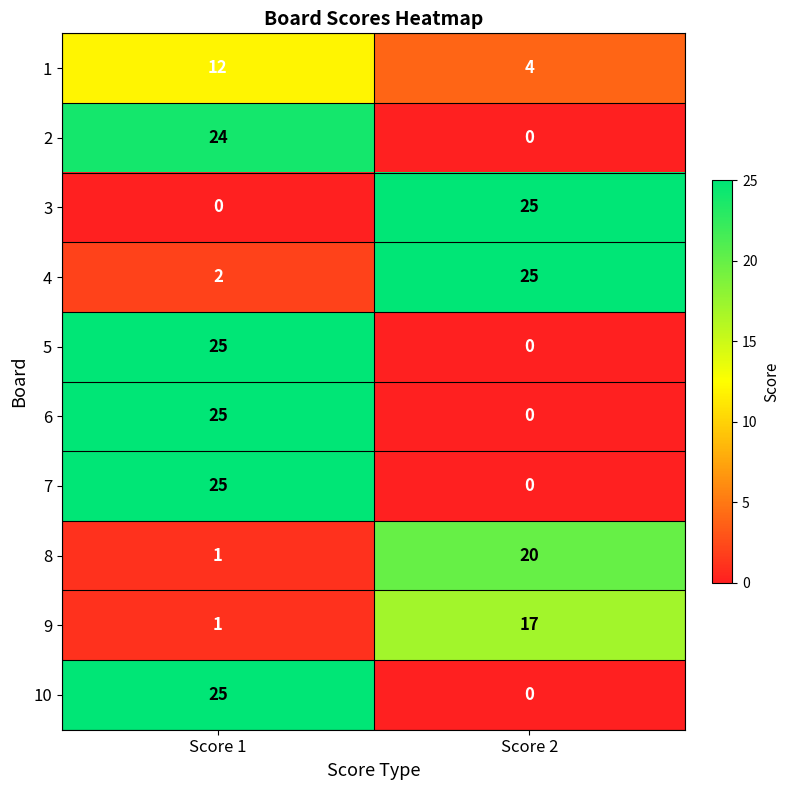

At how many categories does at least one series exceed 22?

2